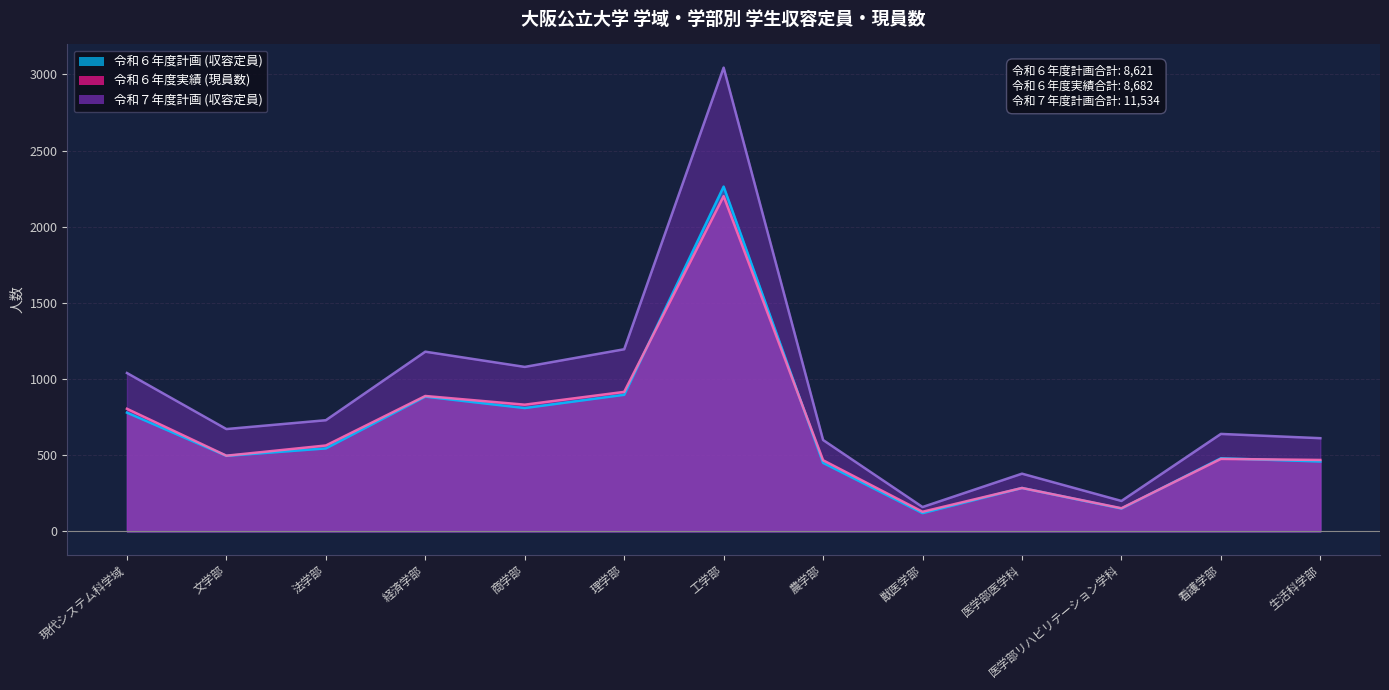

True or false: 令和７年度計画 (収容定員) and 令和６年度計画 (収容定員) cross at least once.

False